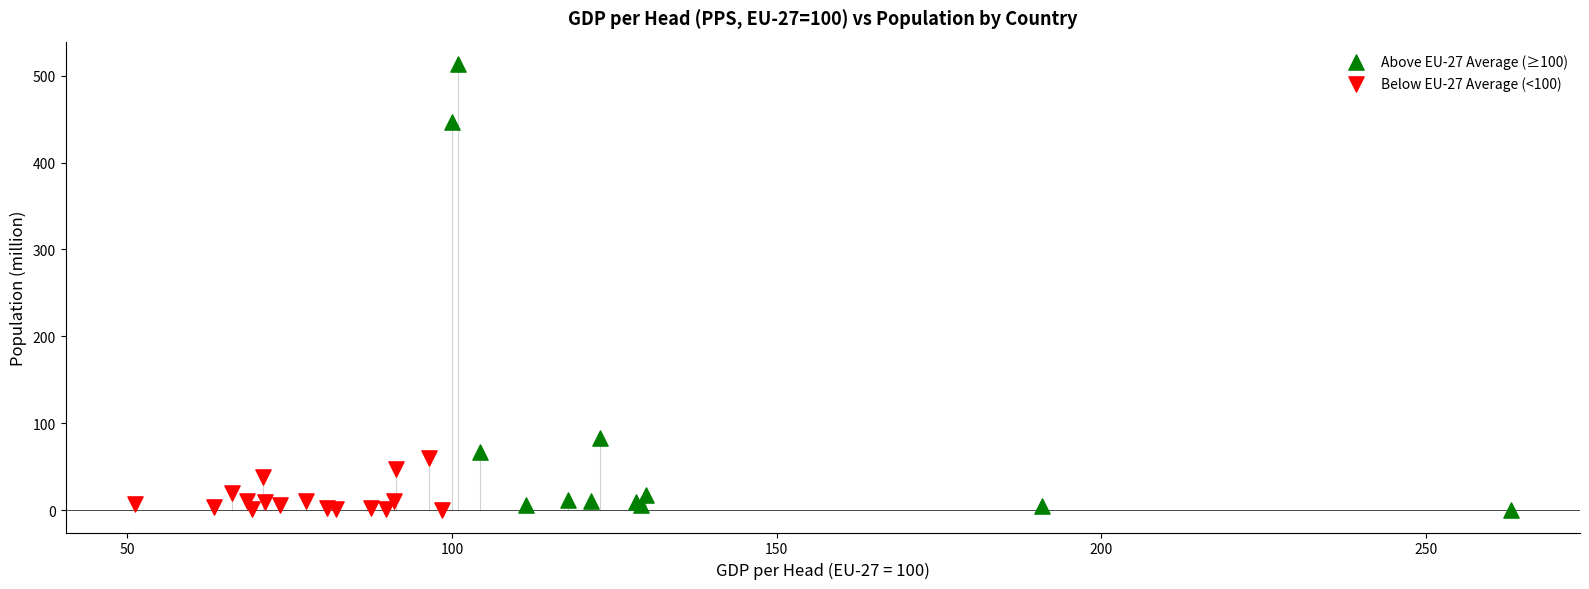

Which series reaches the maximum Y coordinate?

Above EU-27 Average (≥100)